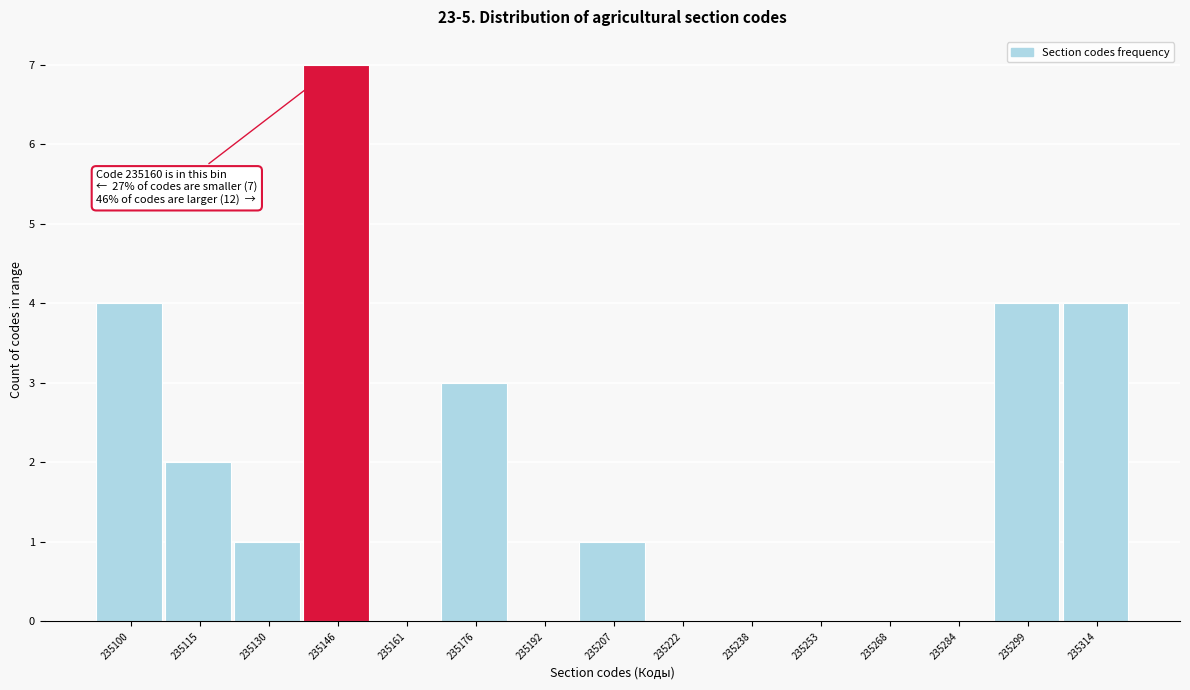

Reading right to left, transcribe all the data shown in this chart.

235314=4	235299=4	235284=0	235268=0	235253=0	235238=0	235222=0	235207=1	235192=0	235176=3	235161=0	235146=7	235130=1	235115=2	235100=4